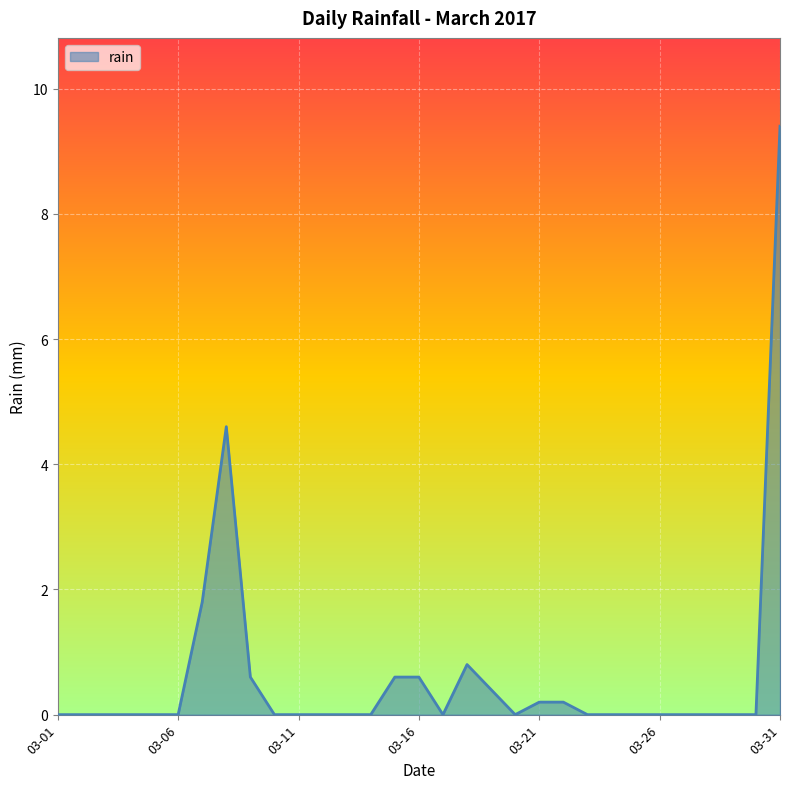

What is the difference between the maximum and minimum values?

9.4